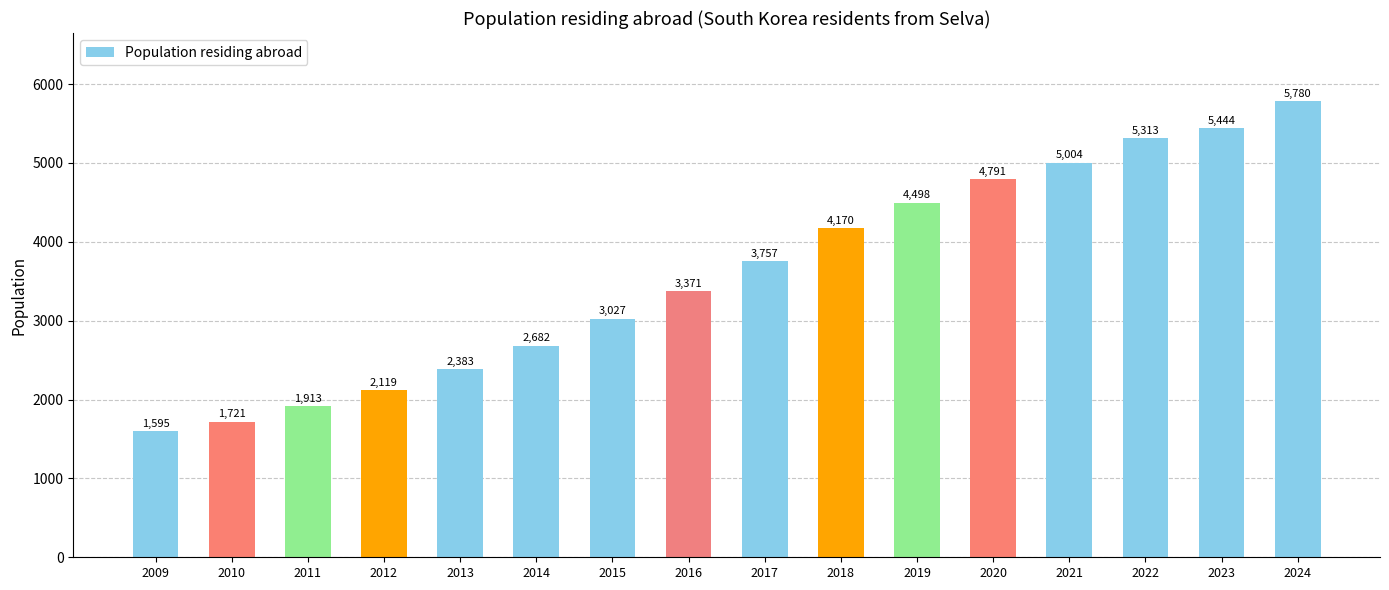

Which category has the lowest value across all series?

2009